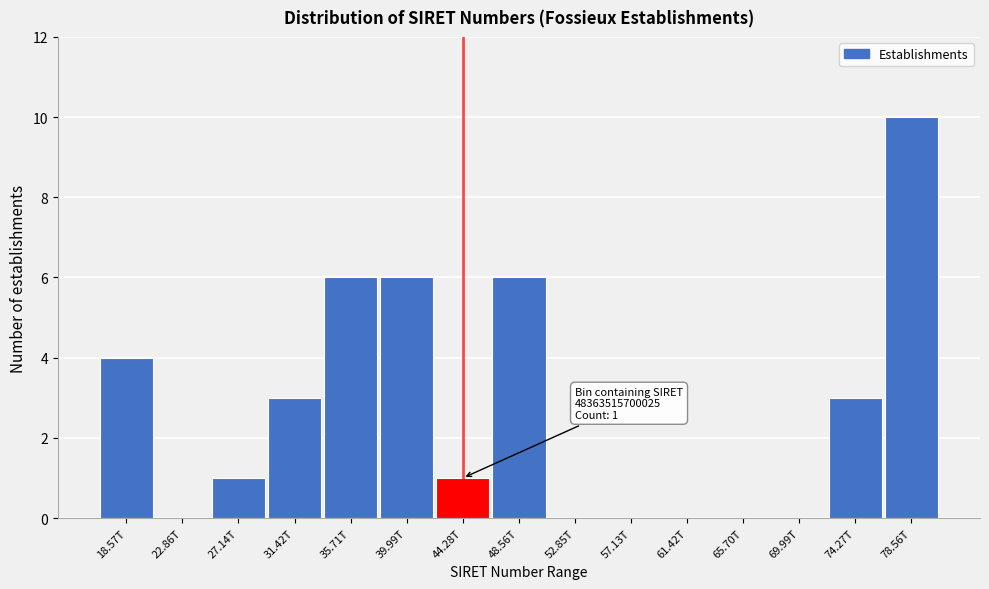

Reading left to right, extract all data points from this chart.

18.57T=4	22.86T=0	27.14T=1	31.42T=3	35.71T=6	39.99T=6	44.28T=1	48.56T=6	52.85T=0	57.13T=0	61.42T=0	65.70T=0	69.99T=0	74.27T=3	78.56T=10